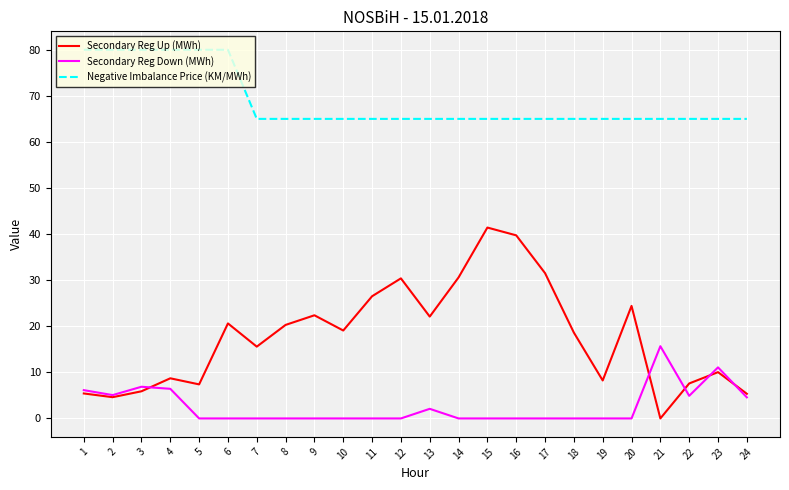

The value of Negative Imbalance Price (KM/MWh) at 23 is 23.8. True or false?

False